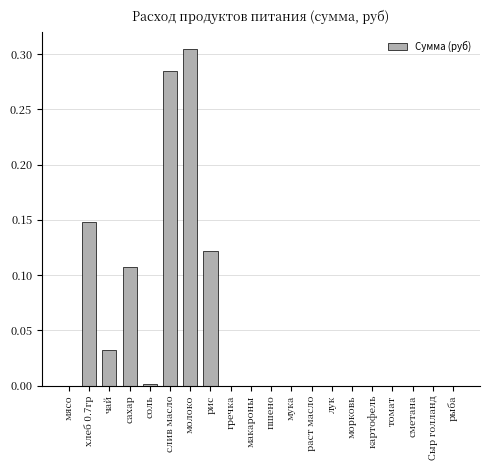

Between слив масло and морковь, which is larger?

слив масло